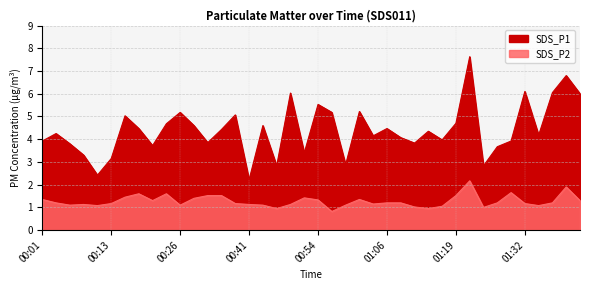

What is the minimum value shown in the chart?

0.8